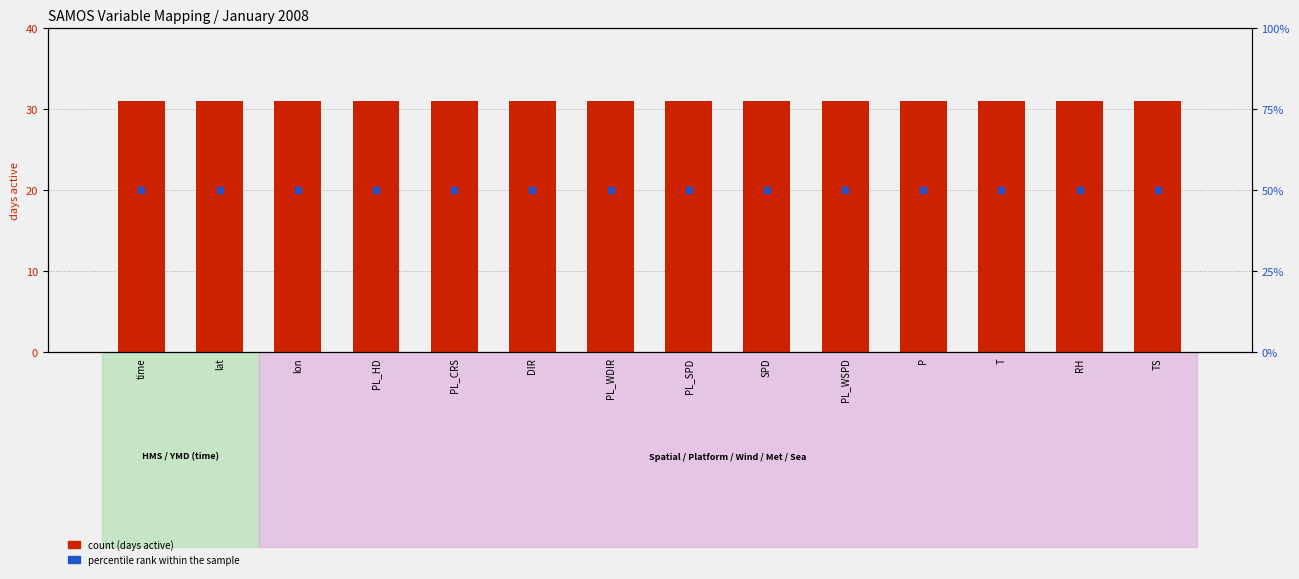

At which category is the sum across all series the highest?

time